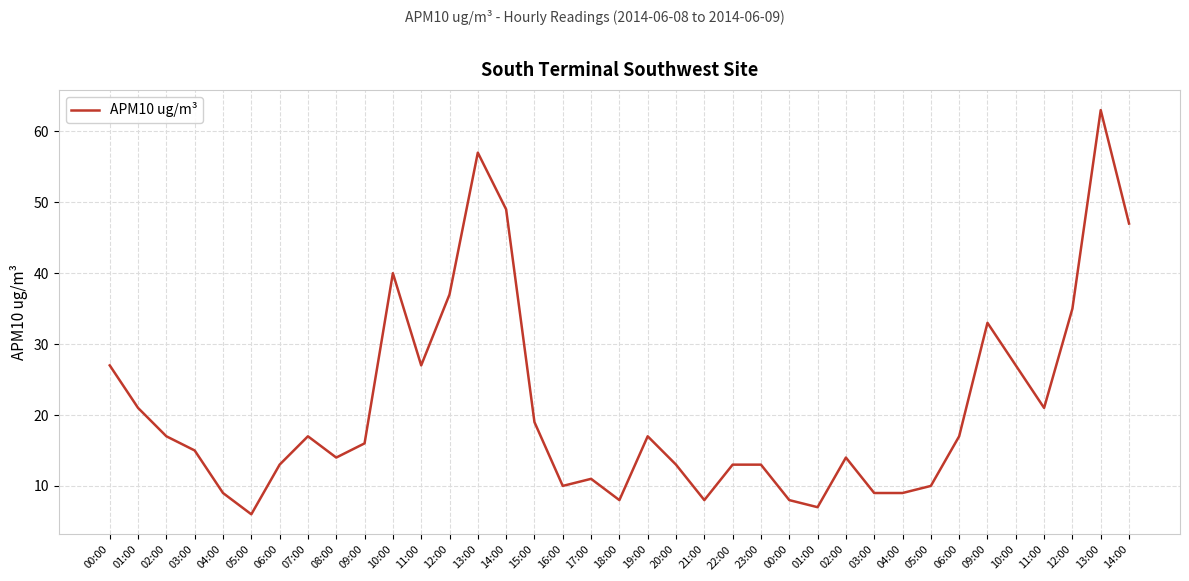

Between 11:00 and 11:00, which is larger?

11:00